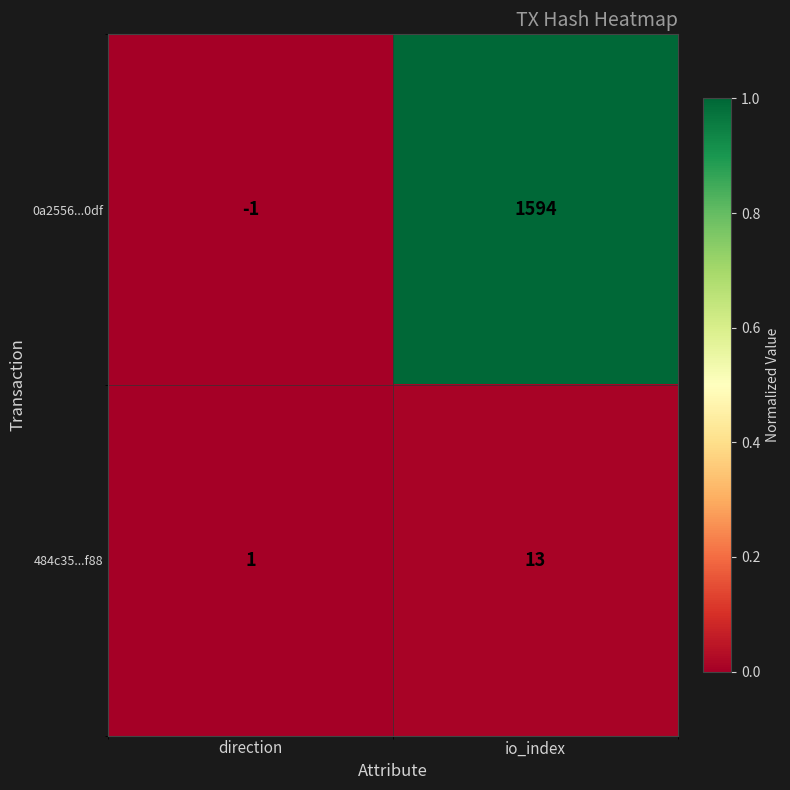

Reading right to left, extract all data points from this chart.

0a2556...0df: io_index=1594	direction=-1
484c35...f88: io_index=13	direction=1